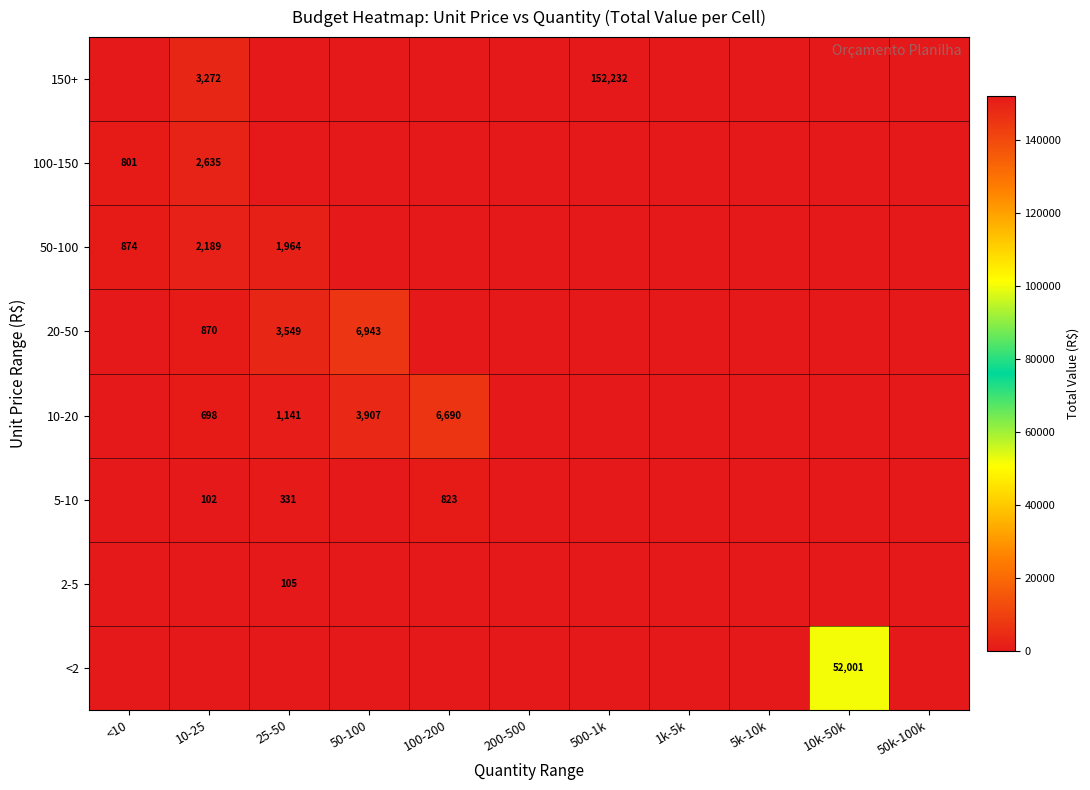

Is it true that 5-10 equals 487 at 100-200?

False